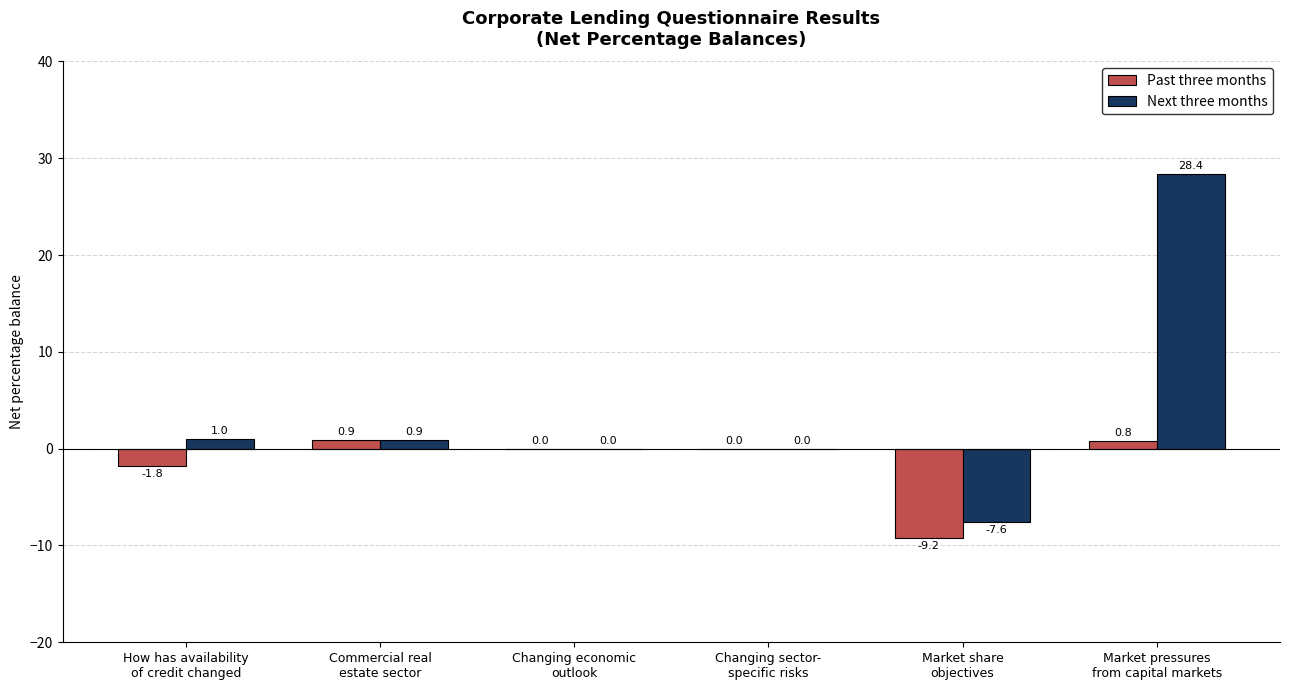

What is the greatest value displayed?

28.4